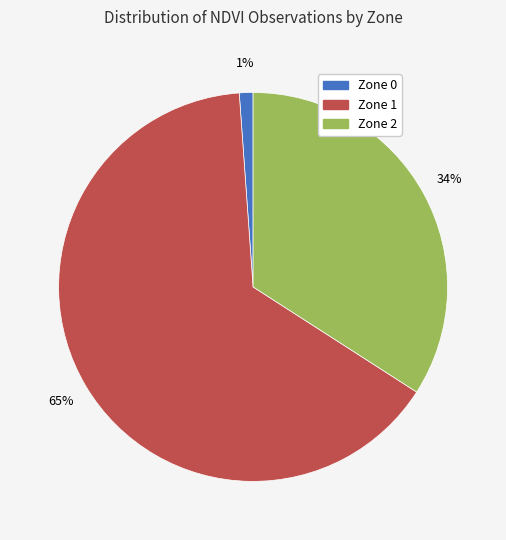

The Zone 0 slice represents 1% of the pie. True or false?

True